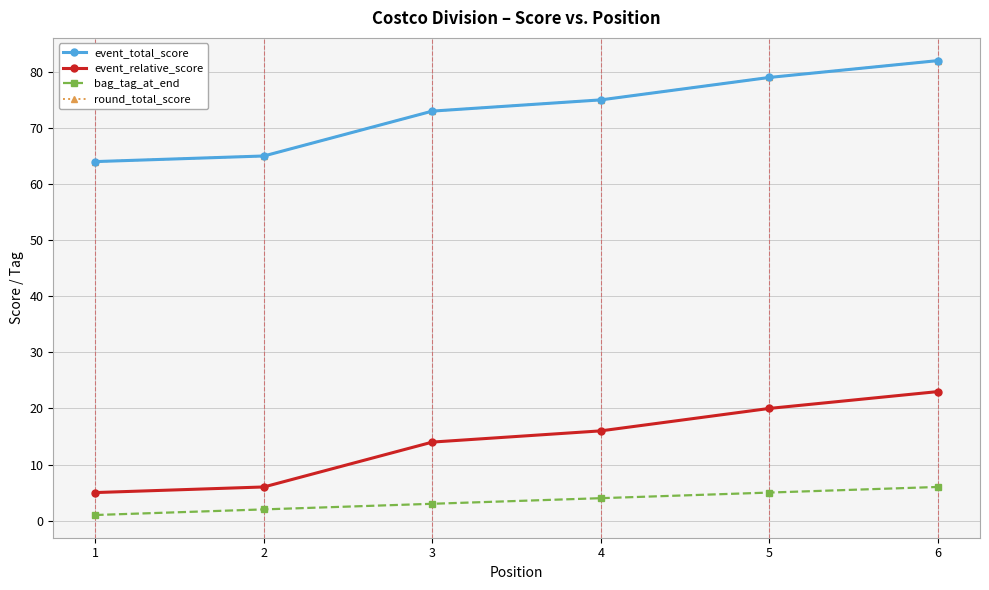

At which label does event_total_score reach its peak?

6